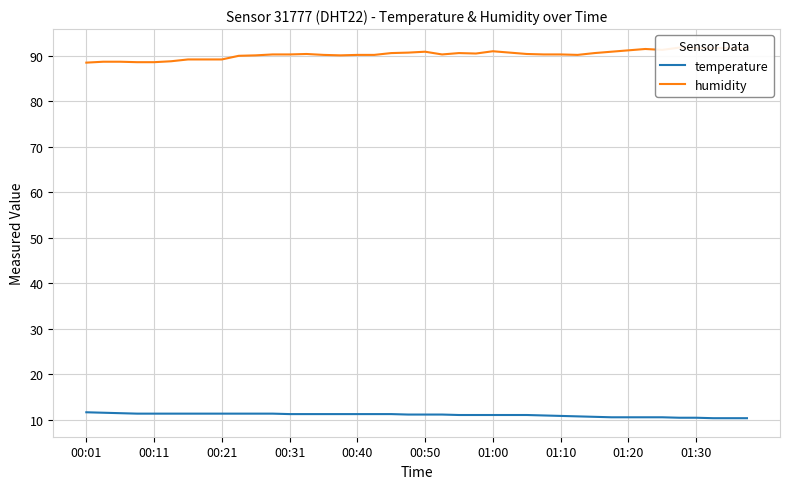

True or false: temperature has a value of 11.2 at 00:50.

True